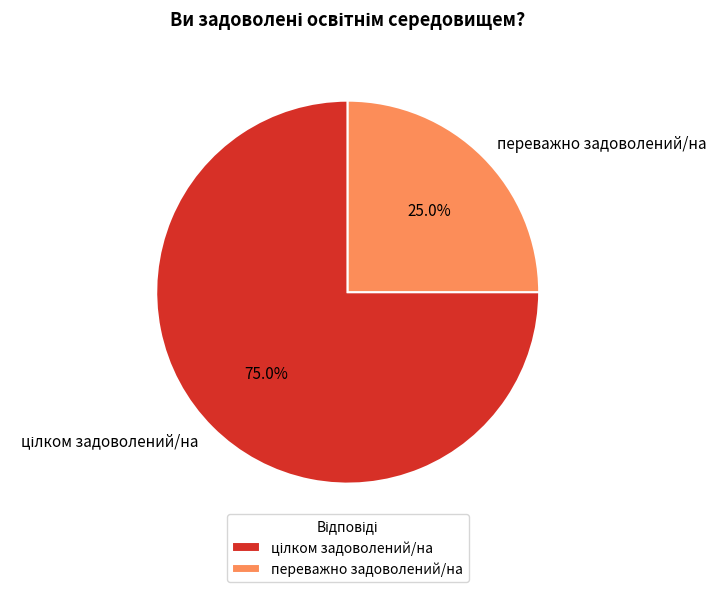

What portion of the pie excludes переважно задоволений/на?

75.0%